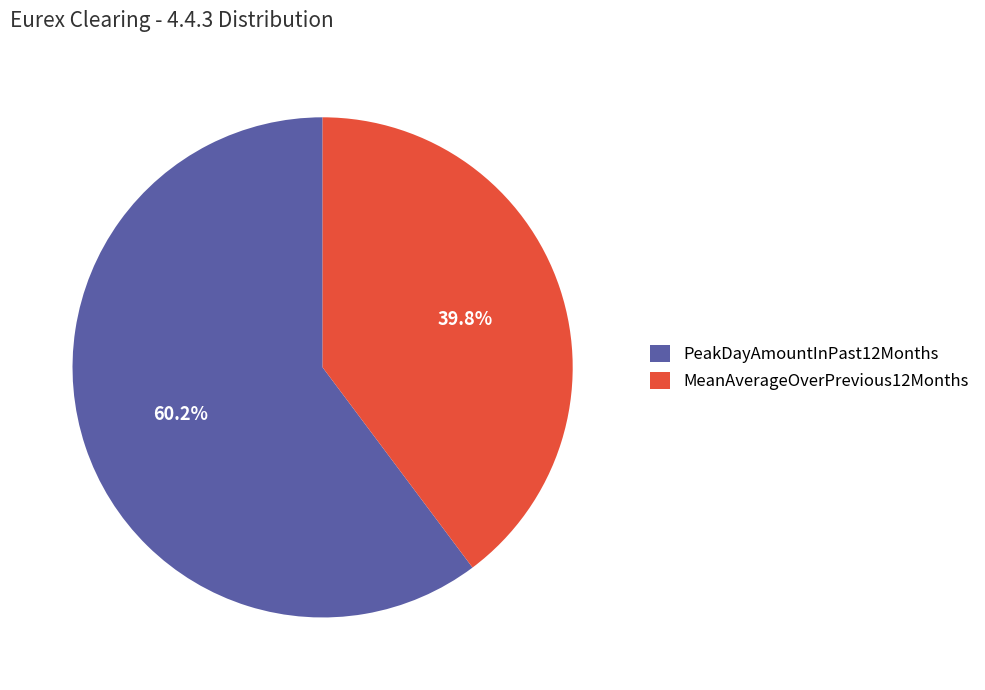

Which slice is the smallest?

MeanAverageOverPrevious12Months